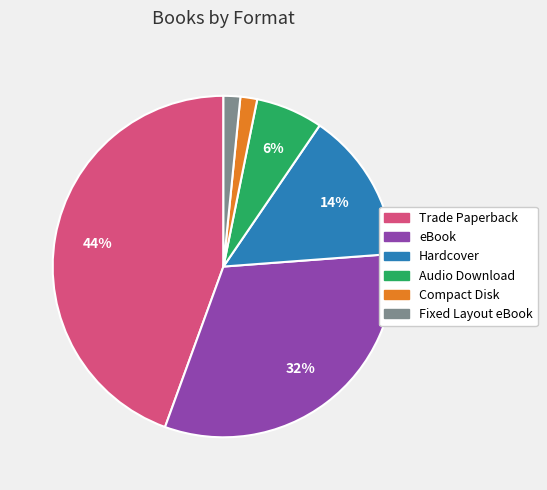

To the nearest percent, what percentage of the pie is Compact Disk?

2%